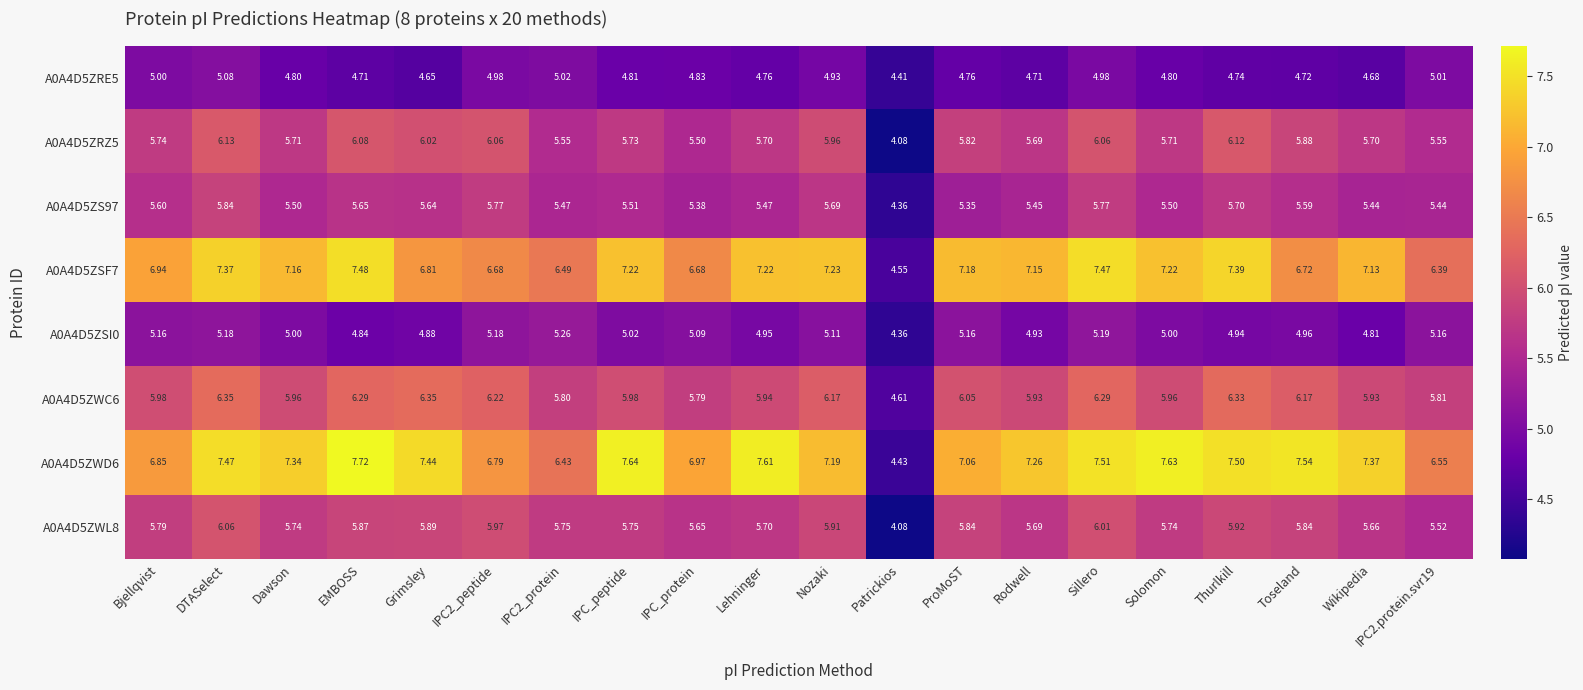

How many categories are shown in the chart?

20